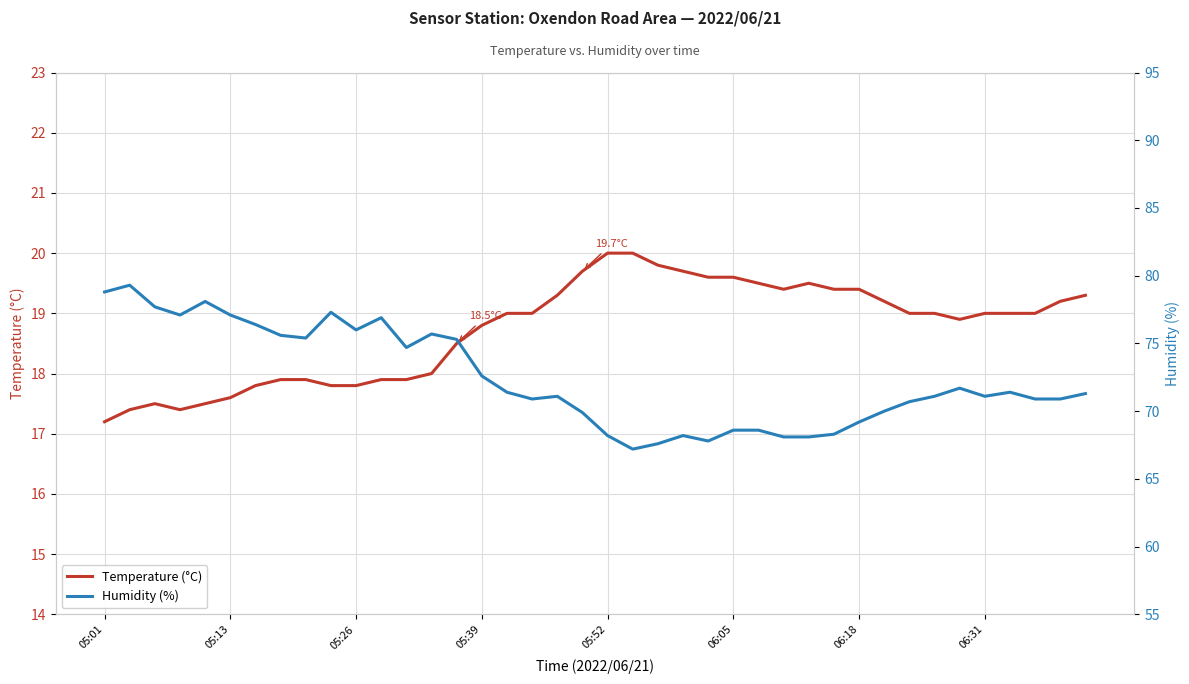

True or false: Humidity (%) and Temperature (°C) intersect in this chart.

False